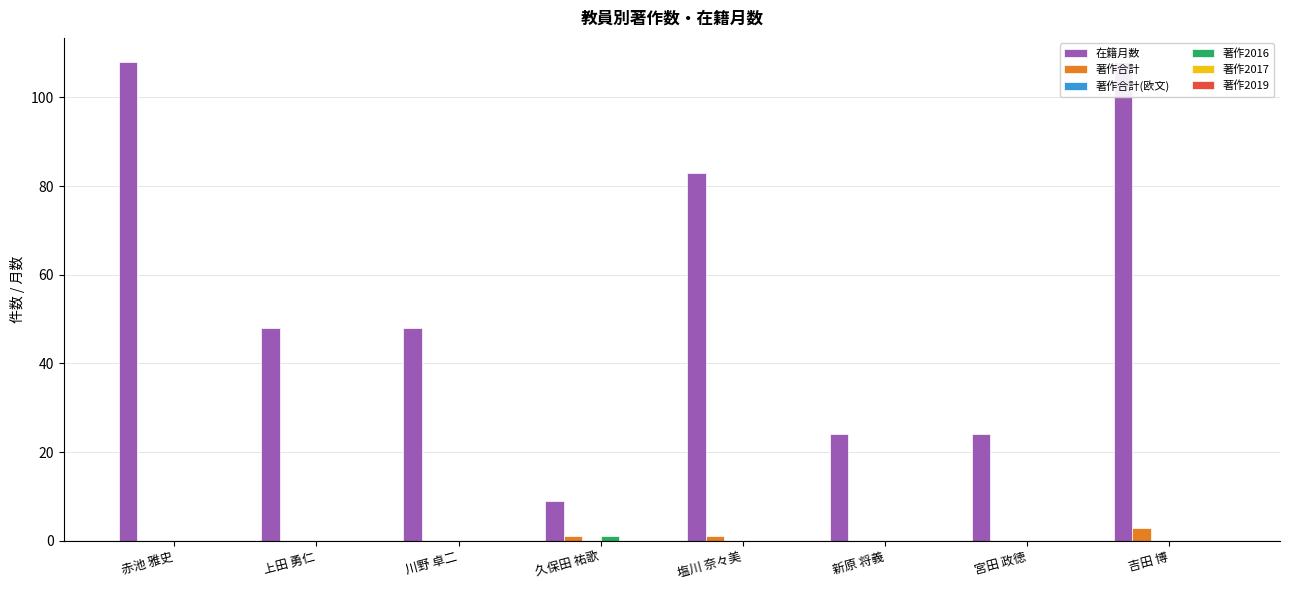

Does the chart contain stacked bars?

No